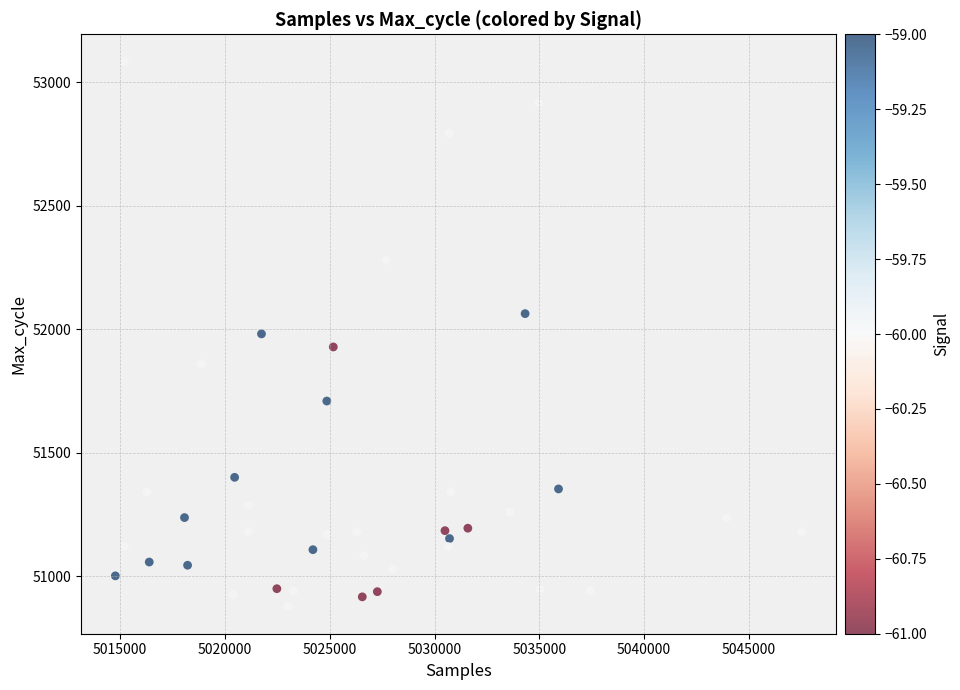

What is the range of Y values (max minus min)?

2207